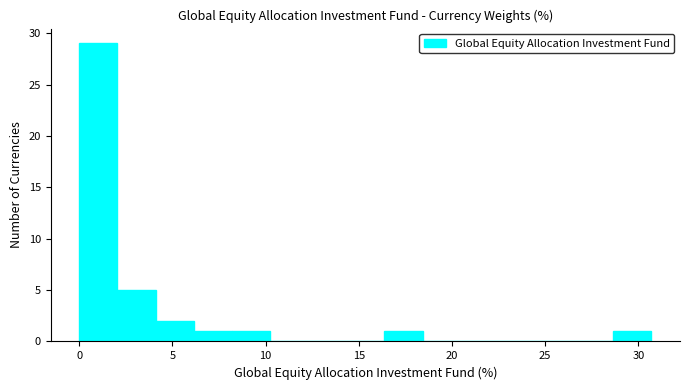

How tall is the bar that spans 16.5 to 18.5 on the x-axis? Neither the bar edges nor the heights are printed on the chart, so give them approximately, as read against the axes.

1